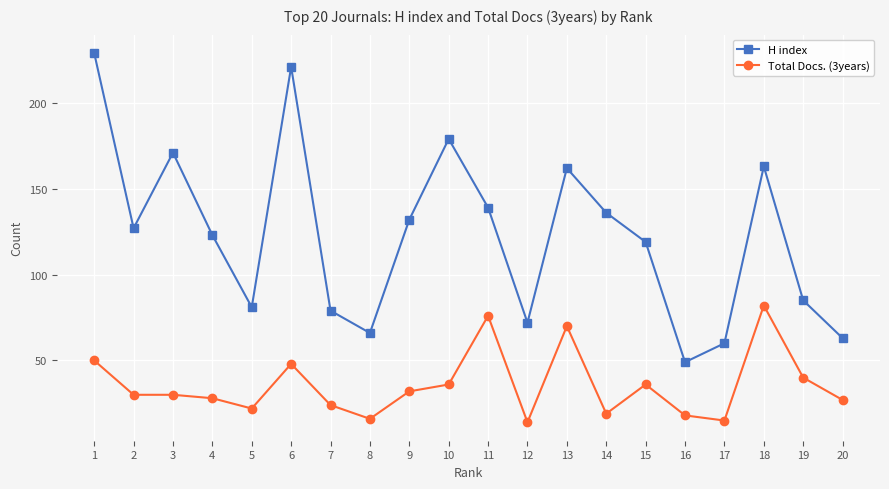

Which series has the widest spread of values?

H index